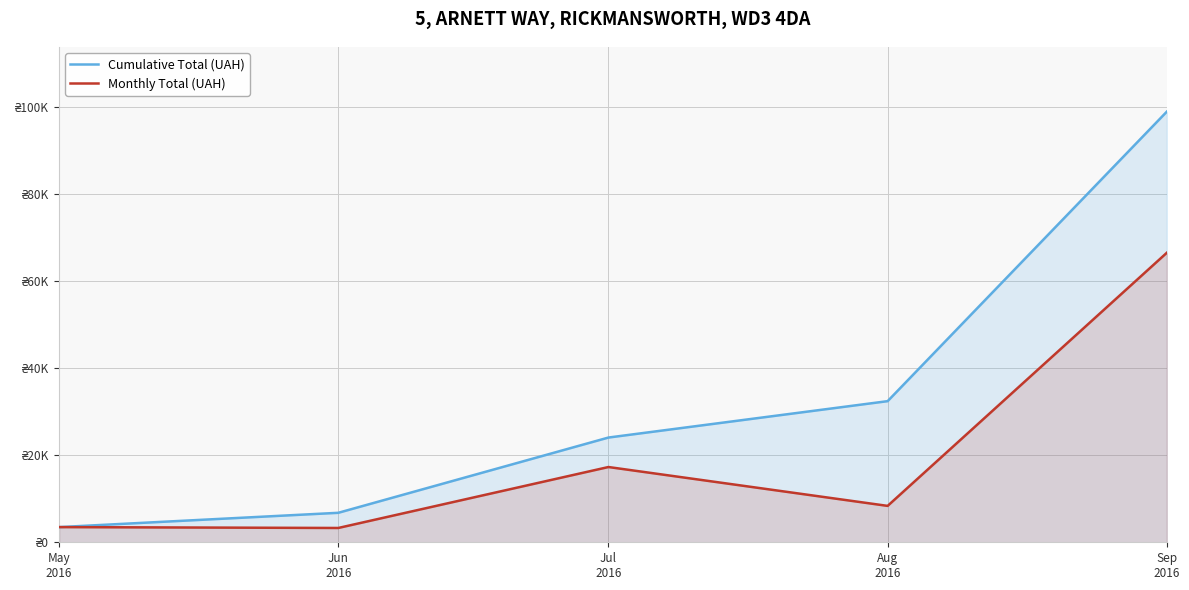

What is the label of the 1st point from the left?

May
2016